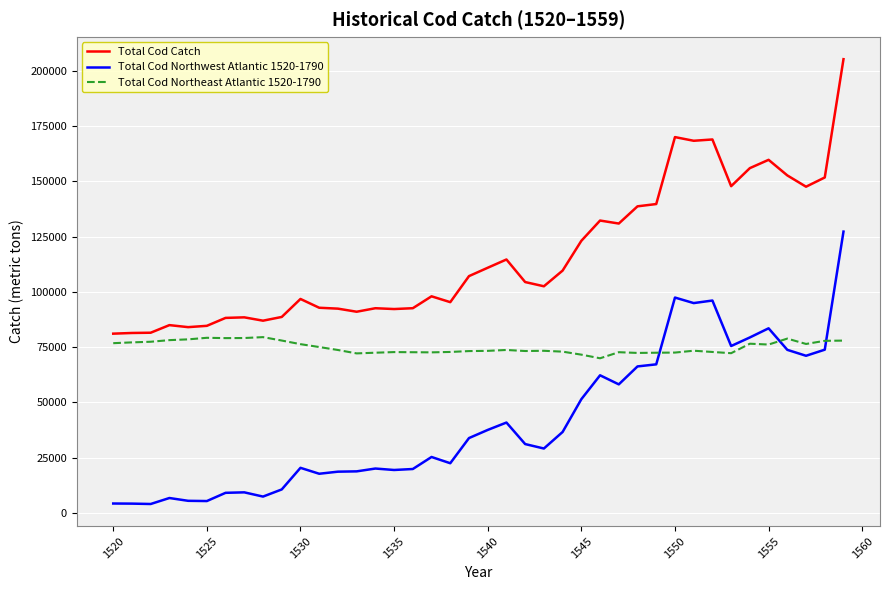

After their last crossing, which series has the higher values: Total Cod Northeast Atlantic 1520-1790 or Total Cod Northwest Atlantic 1520-1790?

Total Cod Northwest Atlantic 1520-1790